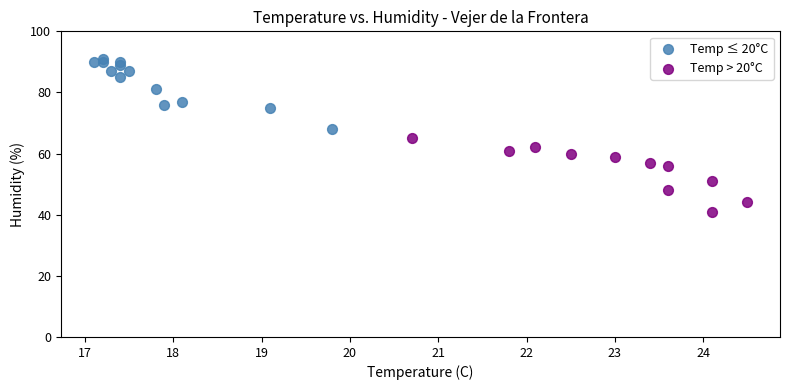

Which series reaches the minimum Y coordinate?

Temp > 20°C